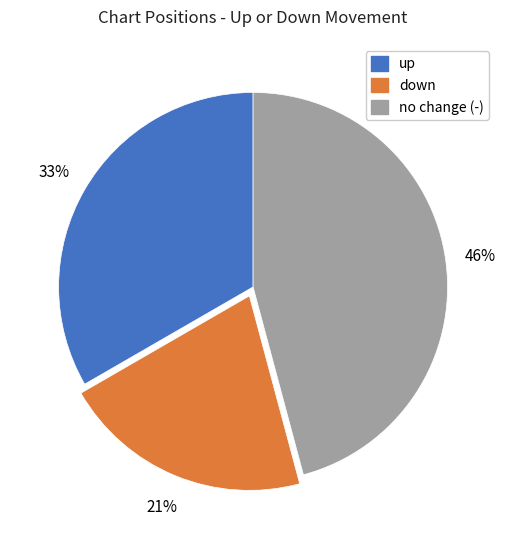

Does any single category account for the majority?

No